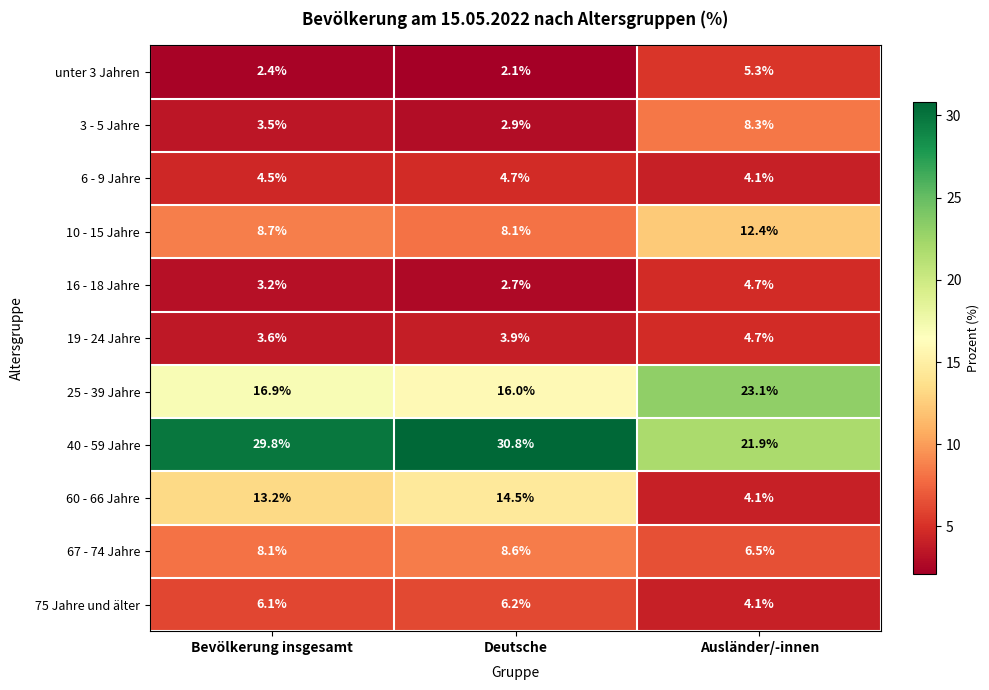

Rank the series at Bevölkerung insgesamt from highest to lowest value.

40 - 59 Jahre, 25 - 39 Jahre, 60 - 66 Jahre, 10 - 15 Jahre, 67 - 74 Jahre, 75 Jahre und älter, 6 - 9 Jahre, 19 - 24 Jahre, 3 - 5 Jahre, 16 - 18 Jahre, unter 3 Jahren